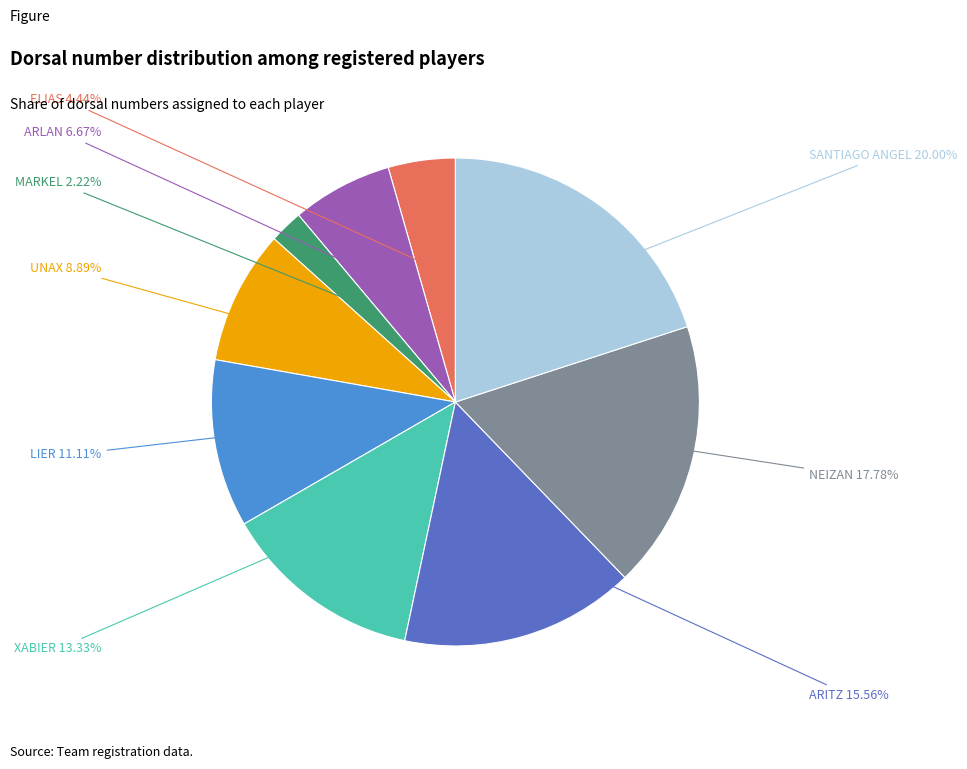

Count the number of slices in the pie.

9